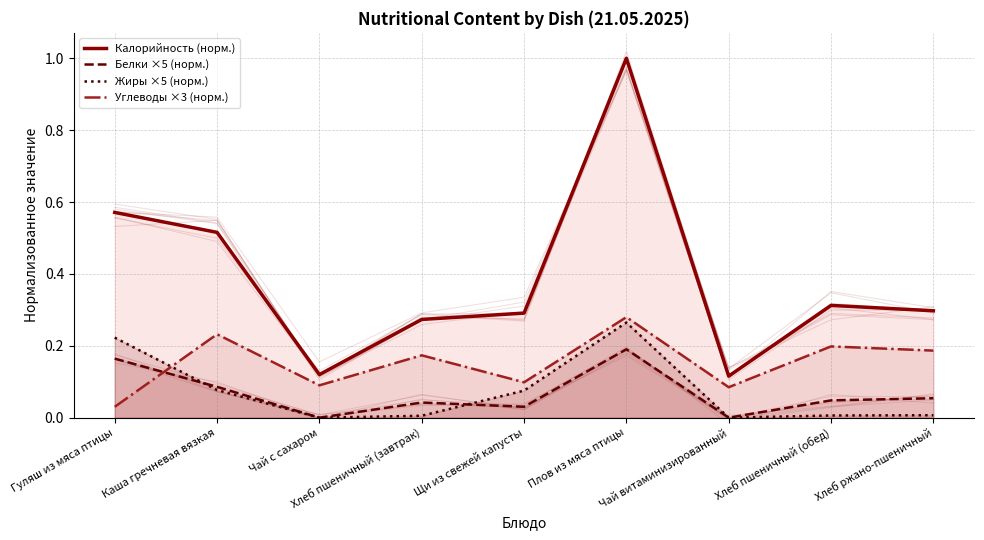

Between Чай с сахаром and Хлеб пшеничный (завтрак), which series saw the biggest shift?

Калорийность (норм.)